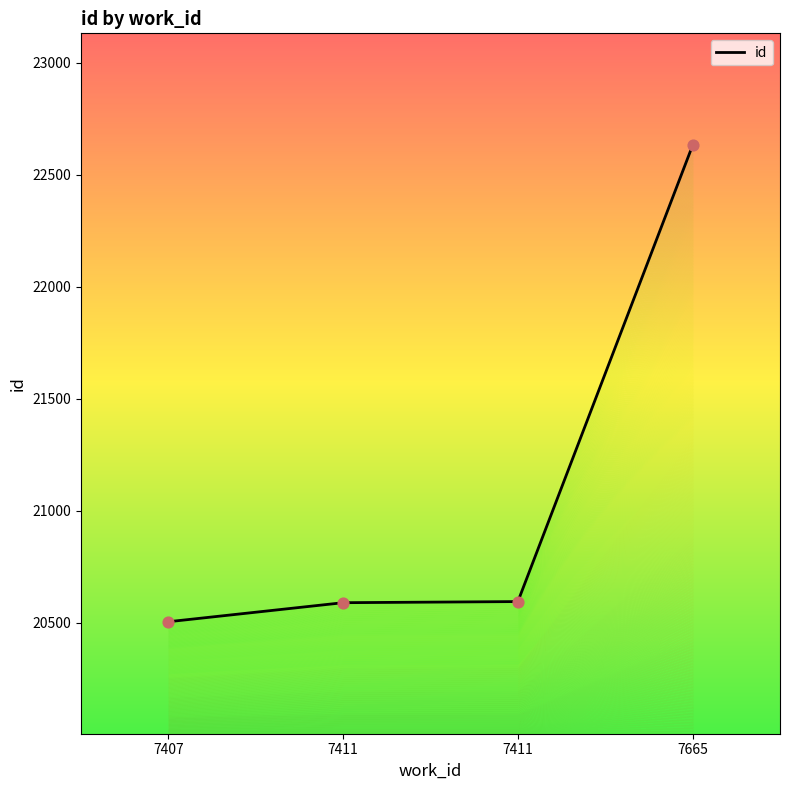

What is the change in value from 7407 to 7411?

+90